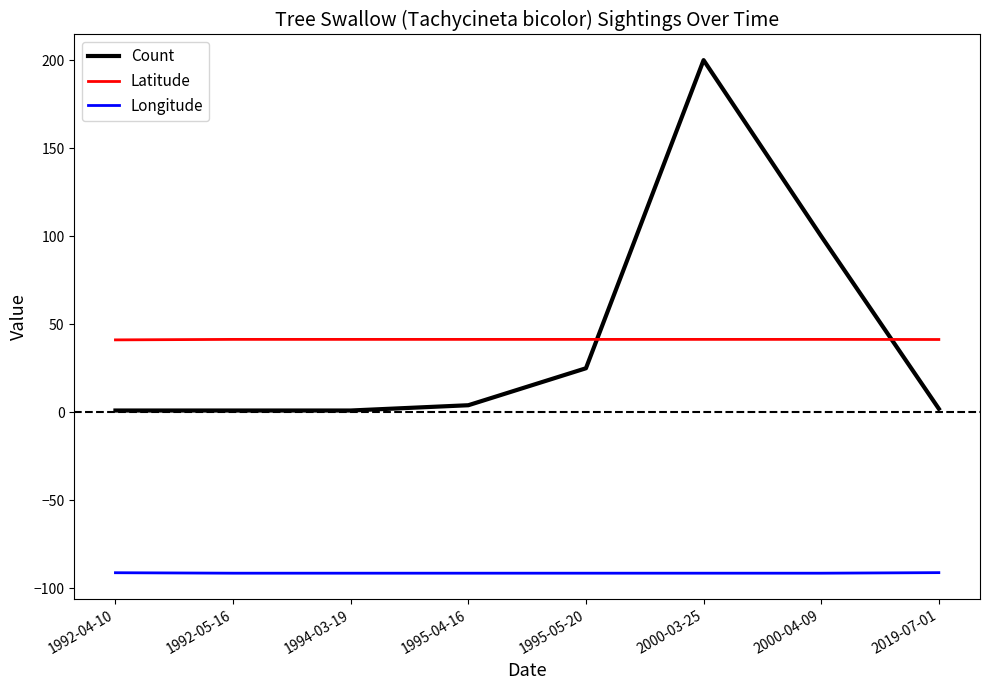

How many values in the Count series are below 4?

4